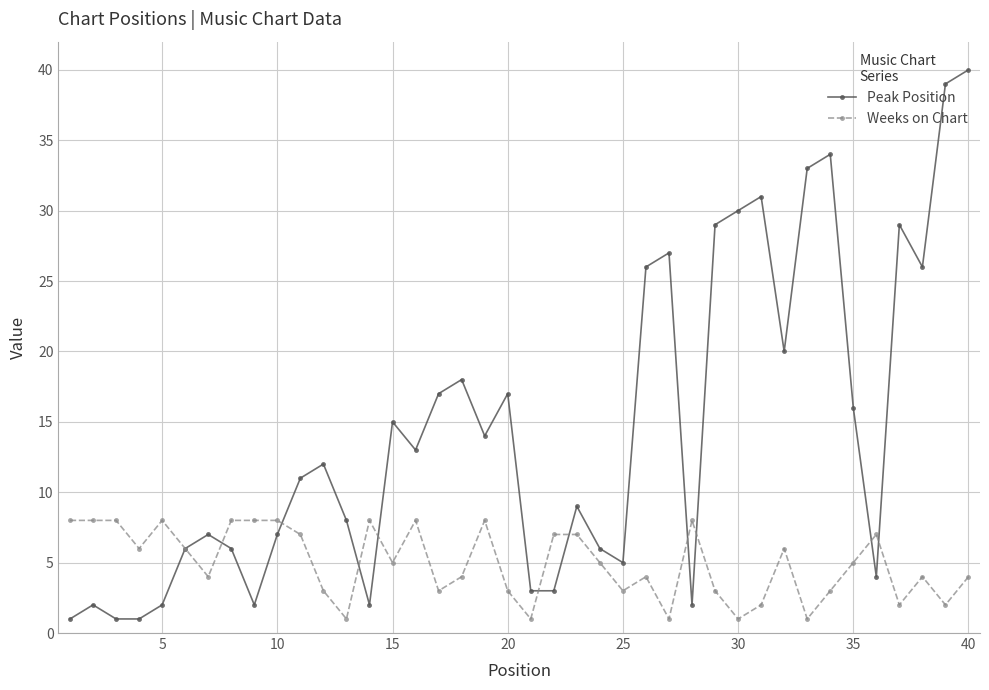

True or false: Peak Position has more than 2 interior local peaks.

True